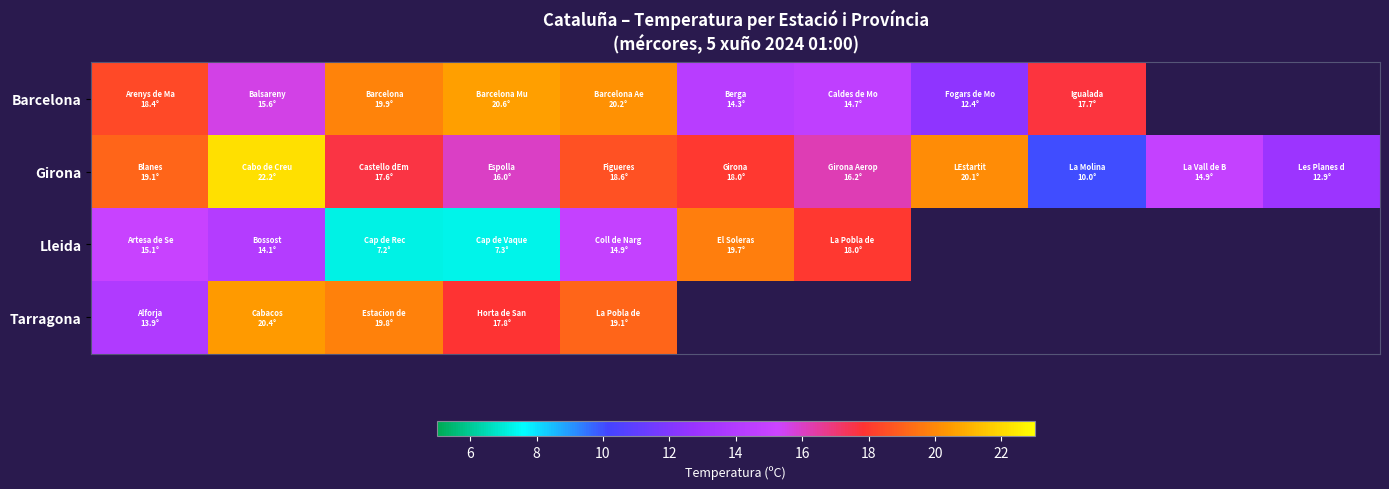

How many values in the Lleida series exceed 18?

1